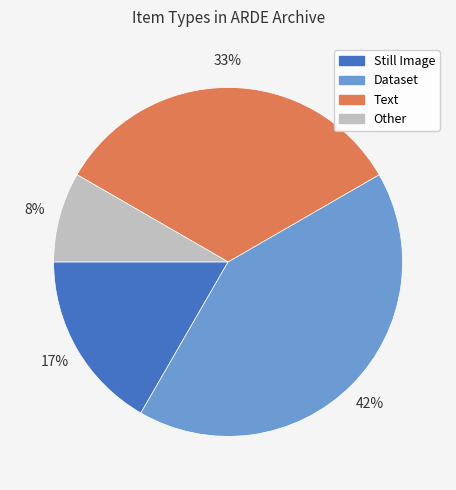

Is there any slice that represents more than half of the pie?

No